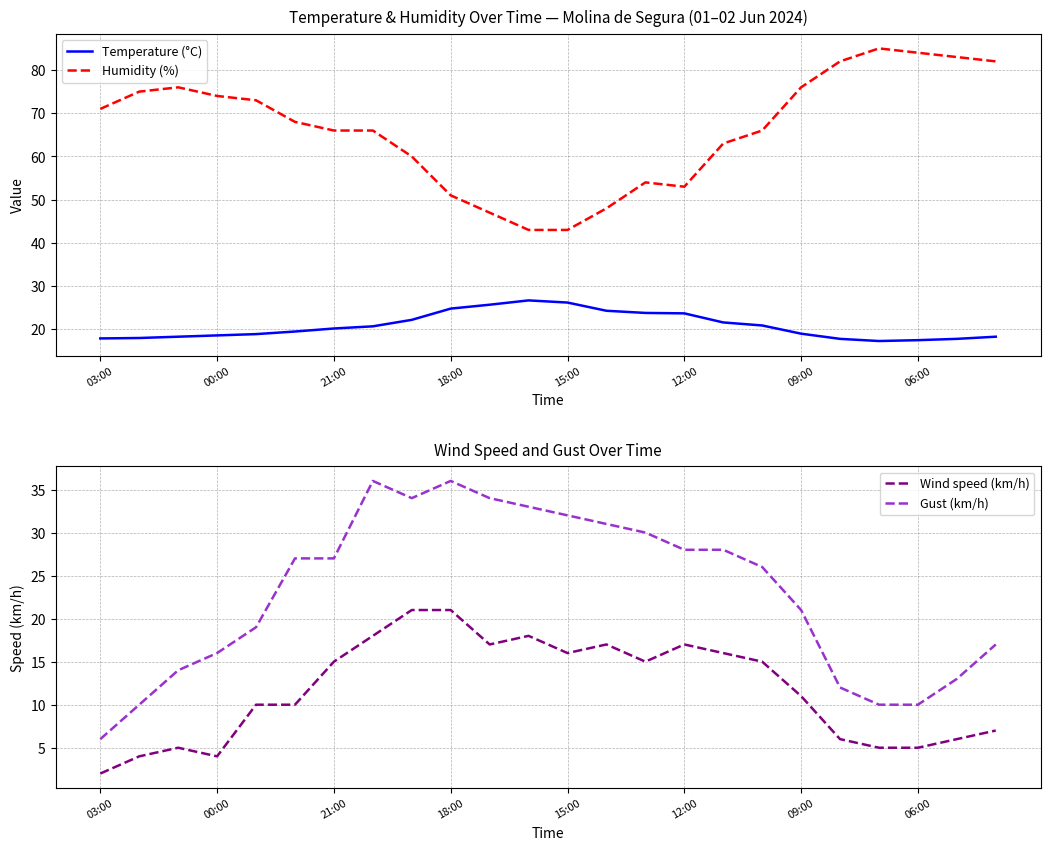

True or false: Temperature (°C) and Humidity (%) cross at least once.

False